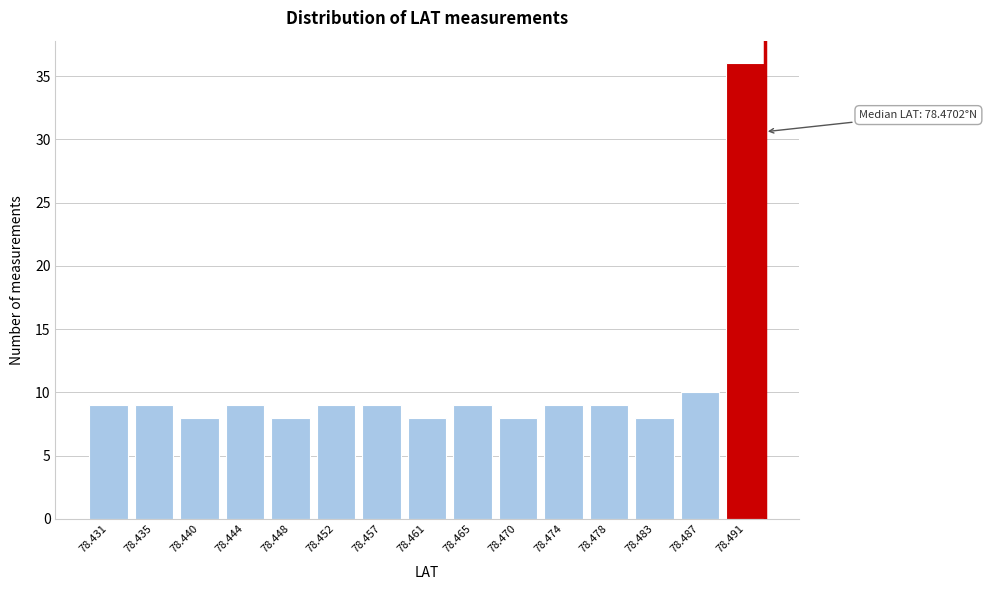

Reading right to left, transcribe all the data shown in this chart.

36	10	8	9	9	8	9	8	9	9	8	9	8	9	9